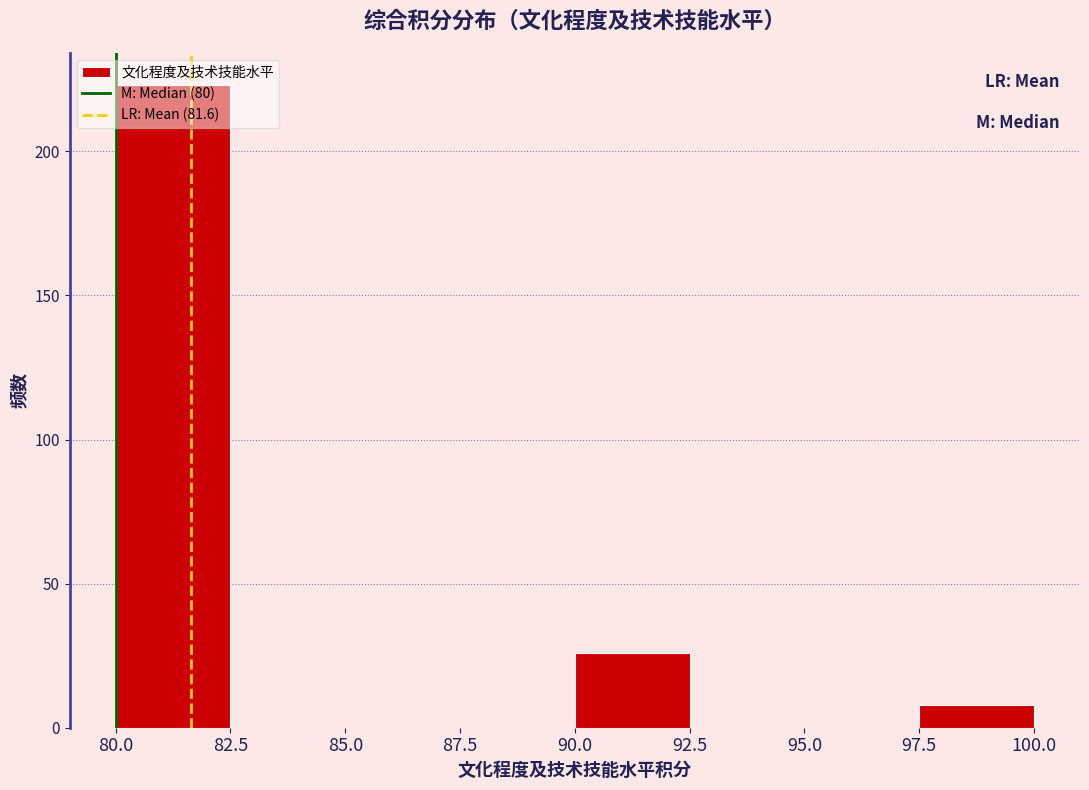

Reading left to right, transcribe this chart: for each bar, give the range it covers on the x-axis and its height. The values are not printed on the chart, so give them approximately, as read against the axis.

80.0 to 82.5: 225
82.5 to 85.0: 0
85.0 to 87.5: 0
87.5 to 90.0: 0
90.0 to 92.5: 25
92.5 to 95.0: 0
95.0 to 97.5: 0
97.5 to 100.0: 10